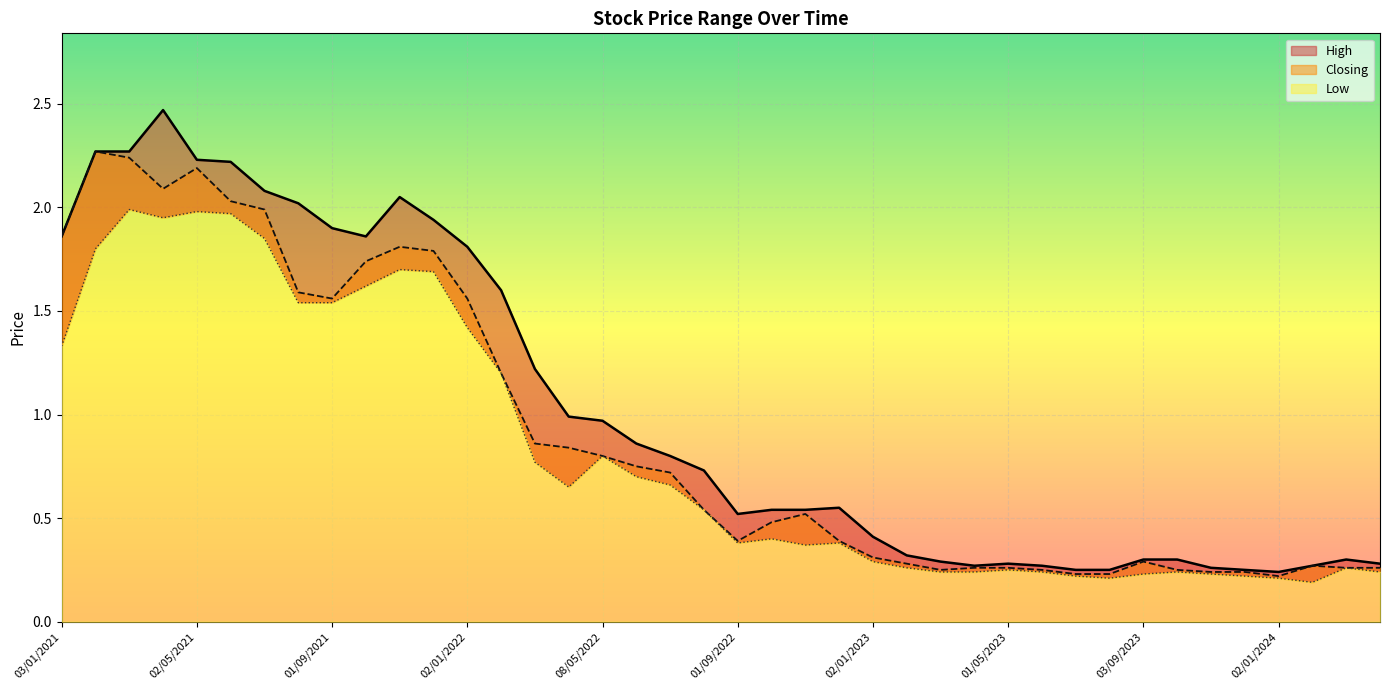

Which series changed the most between 04/06/2023 and 02/01/2022?

High